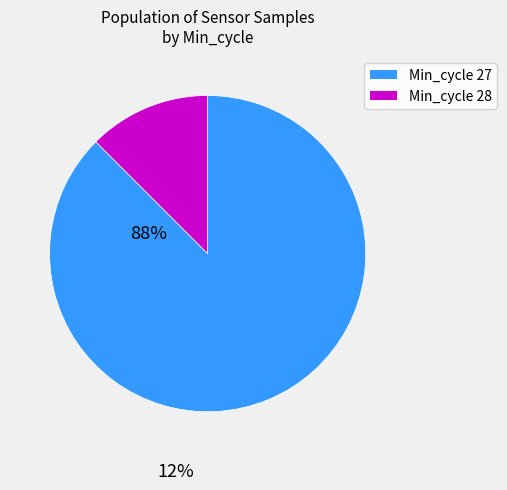

How many slices are in this pie chart?

2